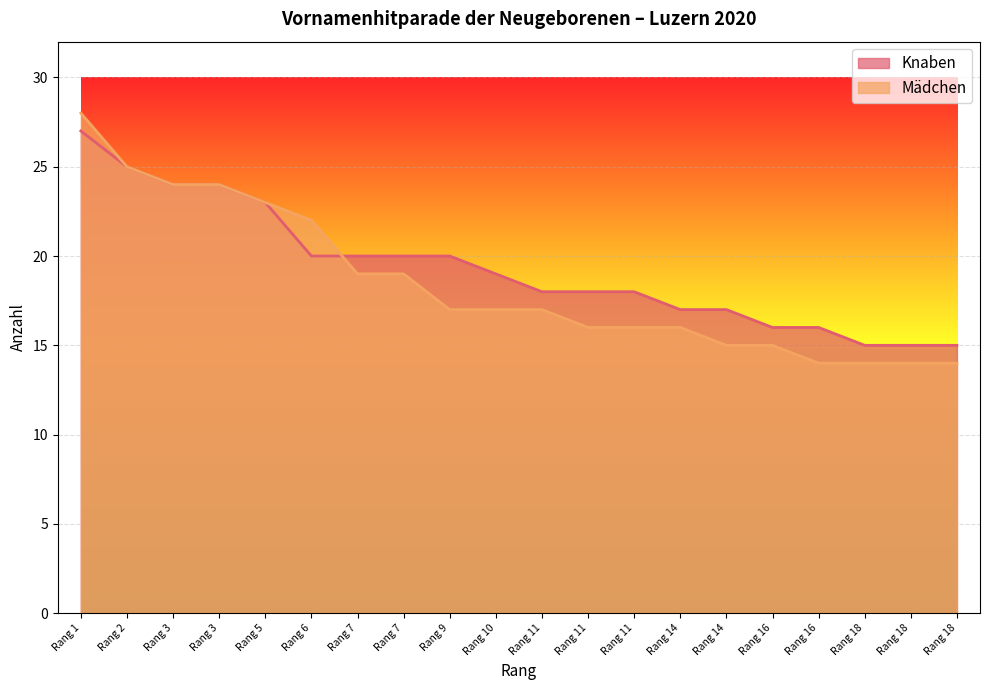

The value of Knaben at Rang 5 is 23. True or false?

True